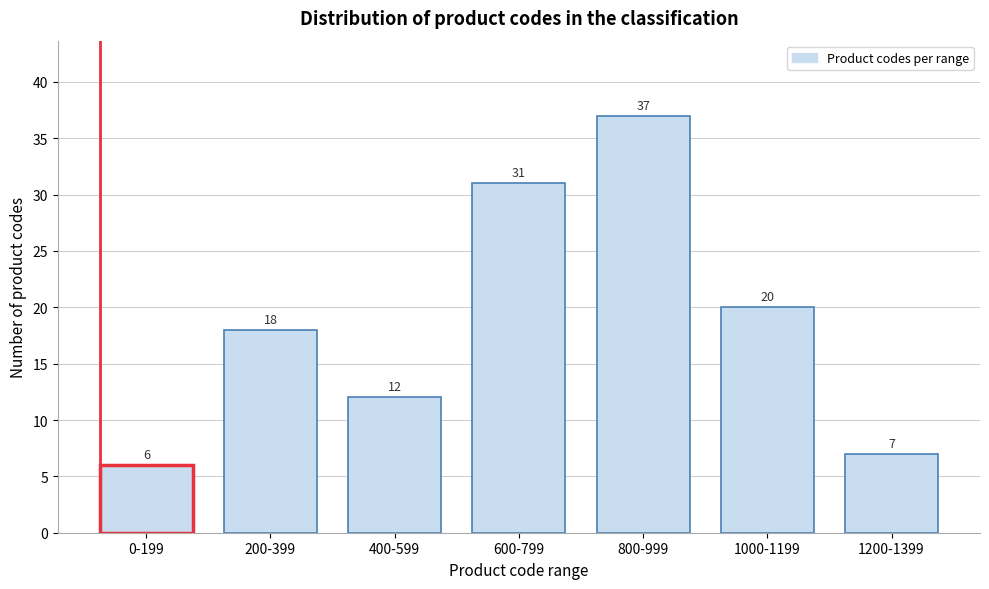

Reading left to right, transcribe all the data shown in this chart.

6	18	12	31	37	20	7